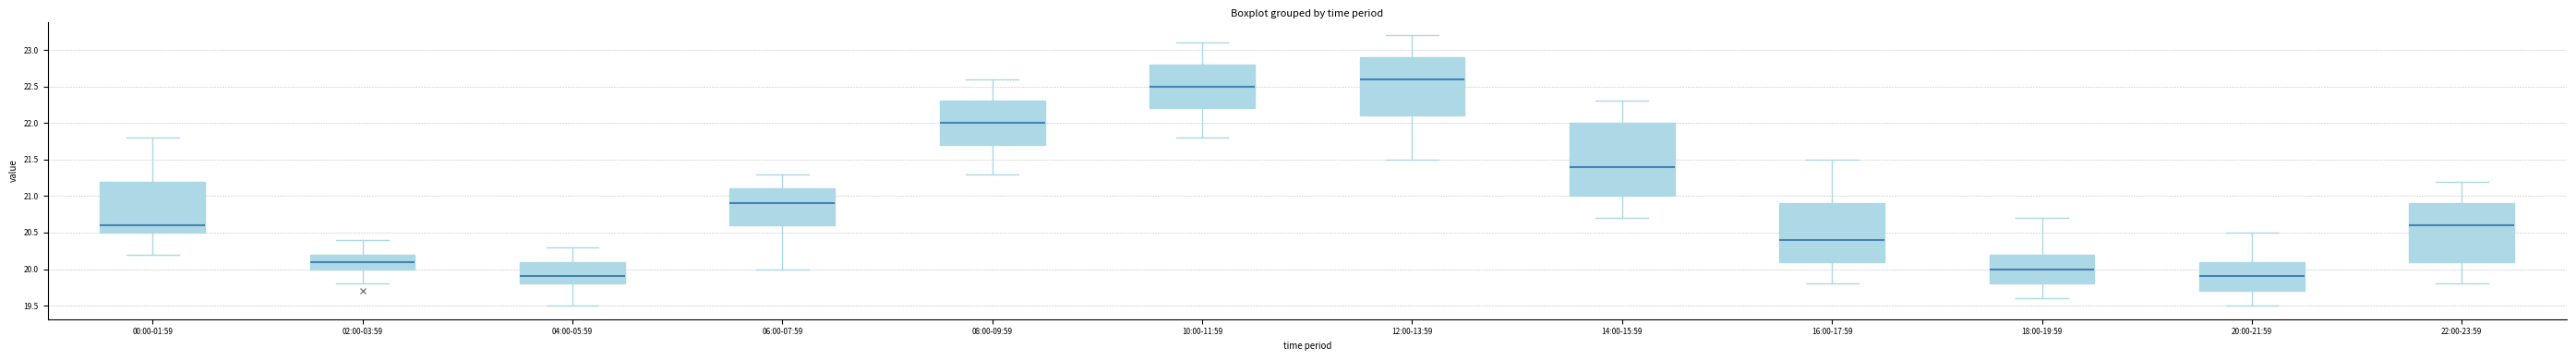

Which box is the tallest, from its lower edge to its upper edge?

14:00-15:59